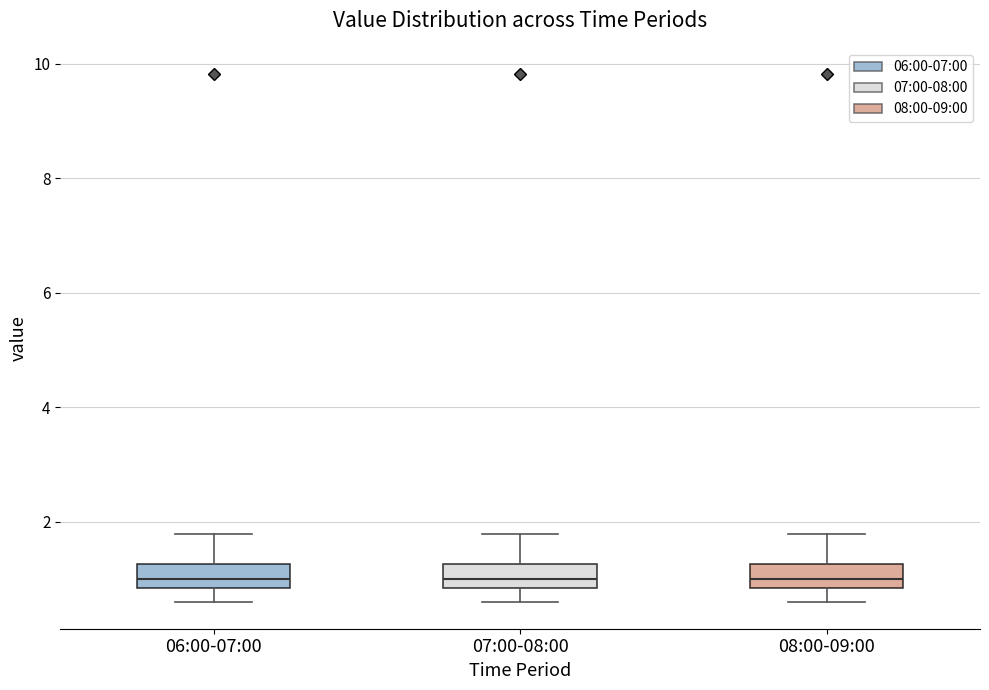

Where does the upper whisker of the box for 06:00-07:00 end on the y-axis? The values are not printed on the chart, so give them approximately, as read against the axis.

1.8